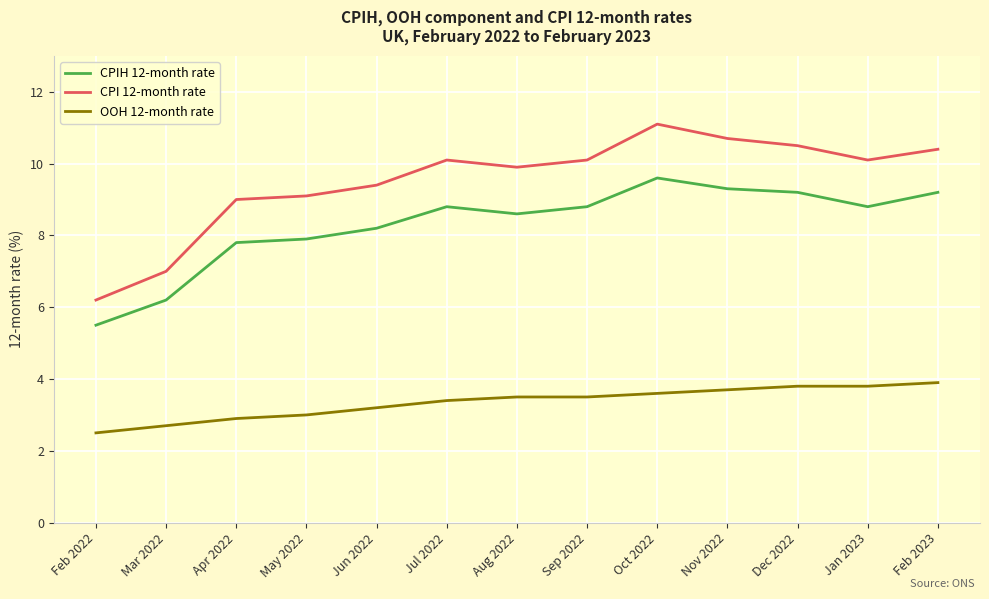

What is the difference between the second highest and second lowest values in the CPIH 12-month rate series?

3.1